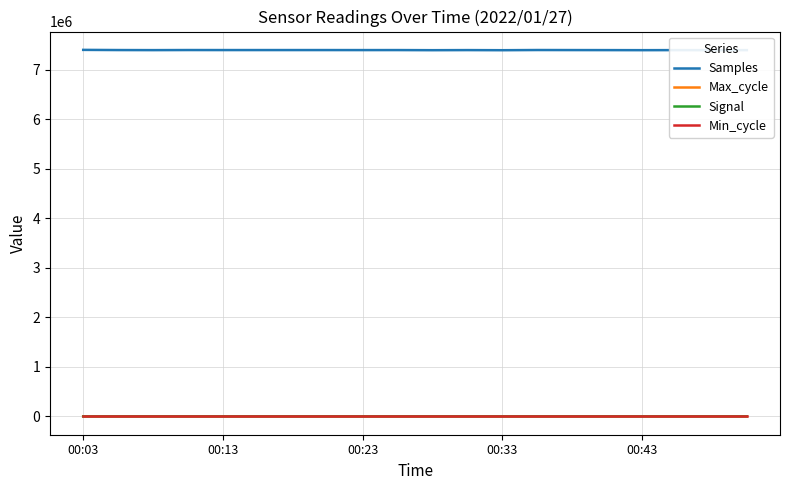

True or false: Samples and Signal intersect in this chart.

False